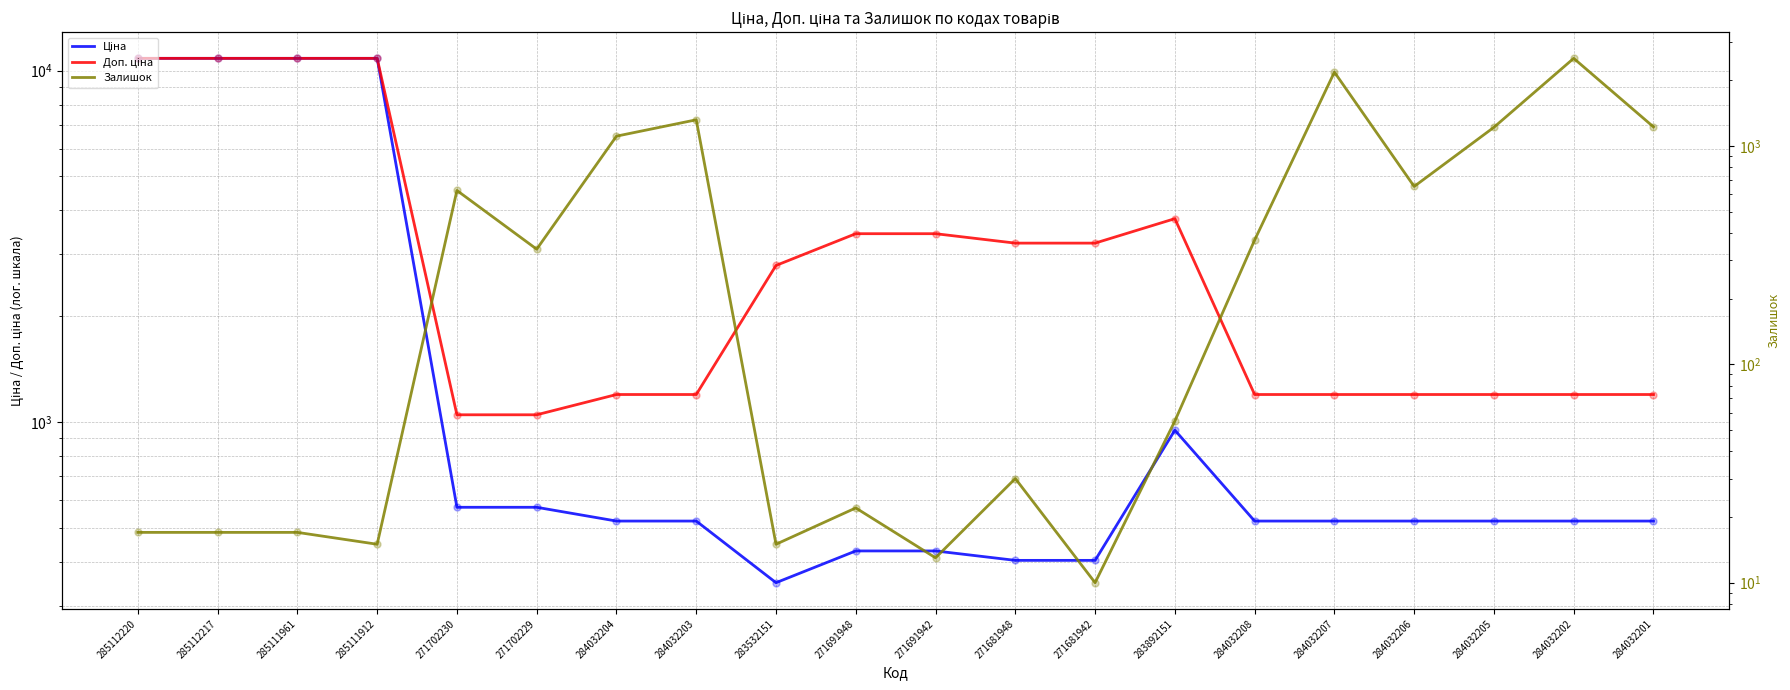

What is the total value across all series at 271702230?

2245.6